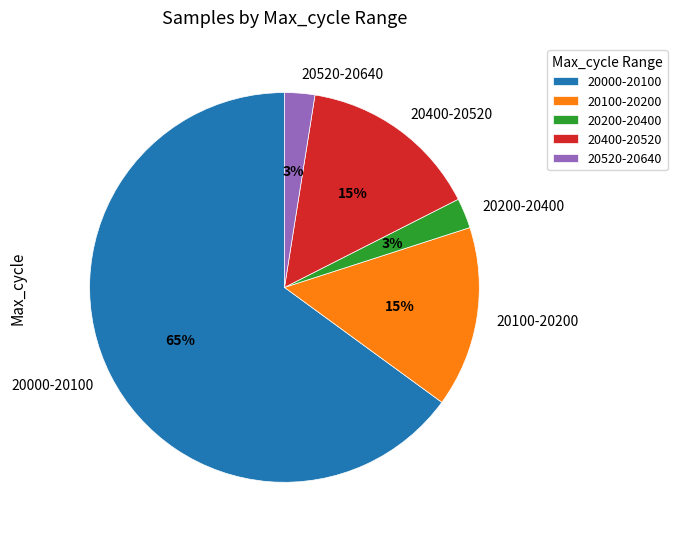

Is the sum of 20000-20100 and 20400-20520 greater than half?

Yes